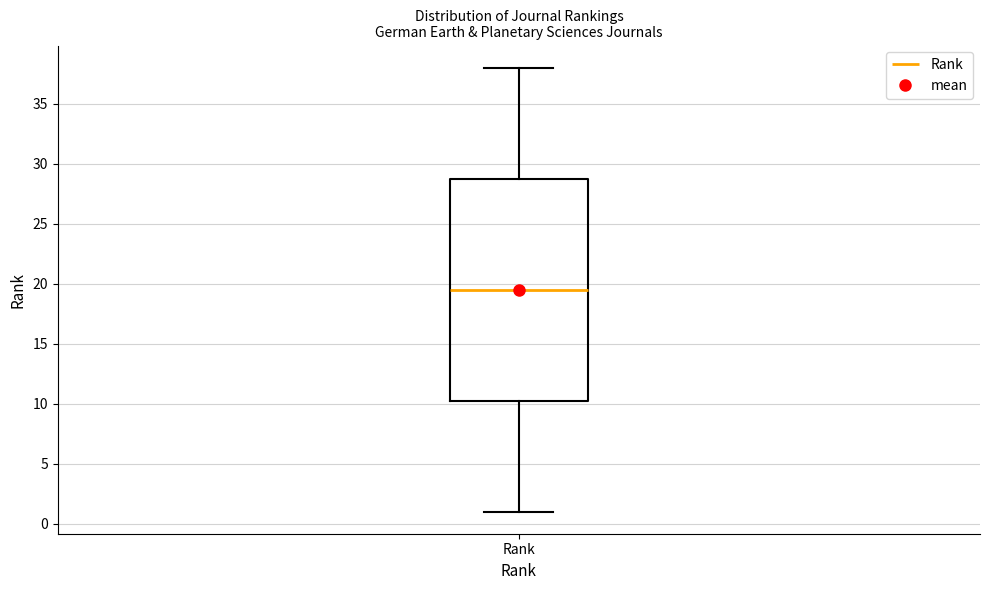

Read this box plot against the y-axis: the position of the median line, the range covered by the box, and the ends of both whiskers. The values are not printed on the chart, so give them approximately, as read against the axis.

median 19.5, box 10.5 to 29.0, whiskers 1.0 to 38.0